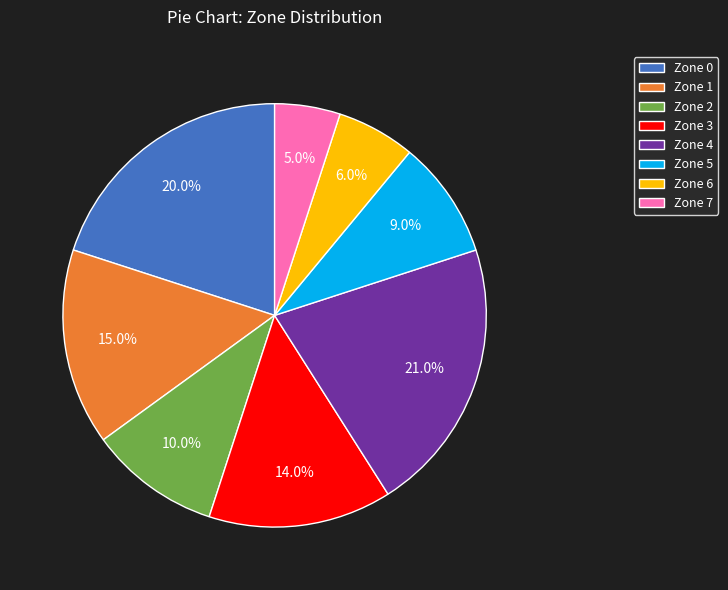

Which category has the smallest portion of the pie?

Zone 7